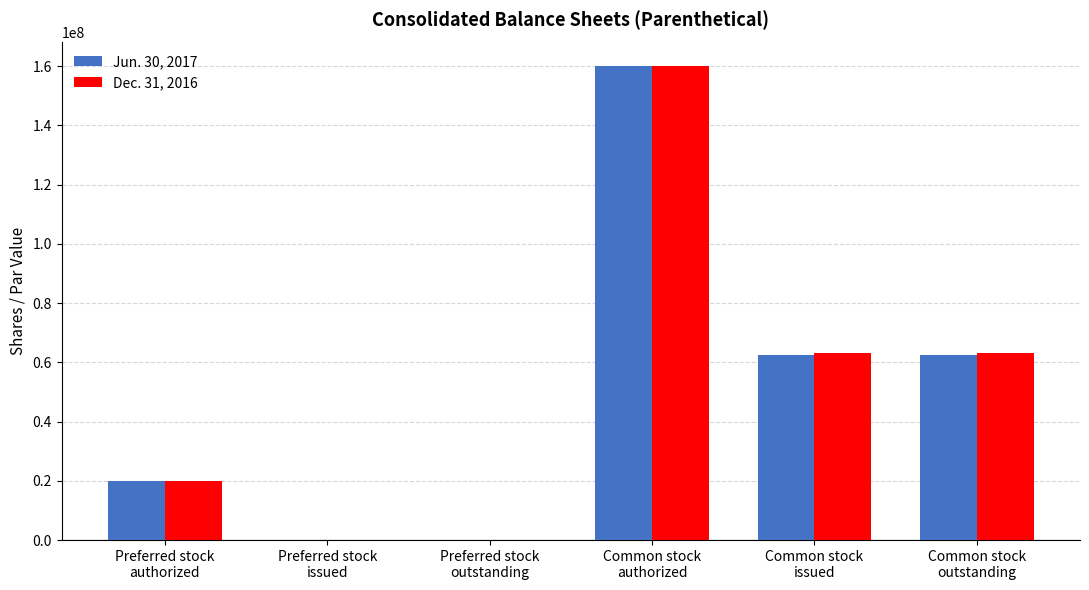

Are the bars grouped side by side (vs. stacked)?

Yes